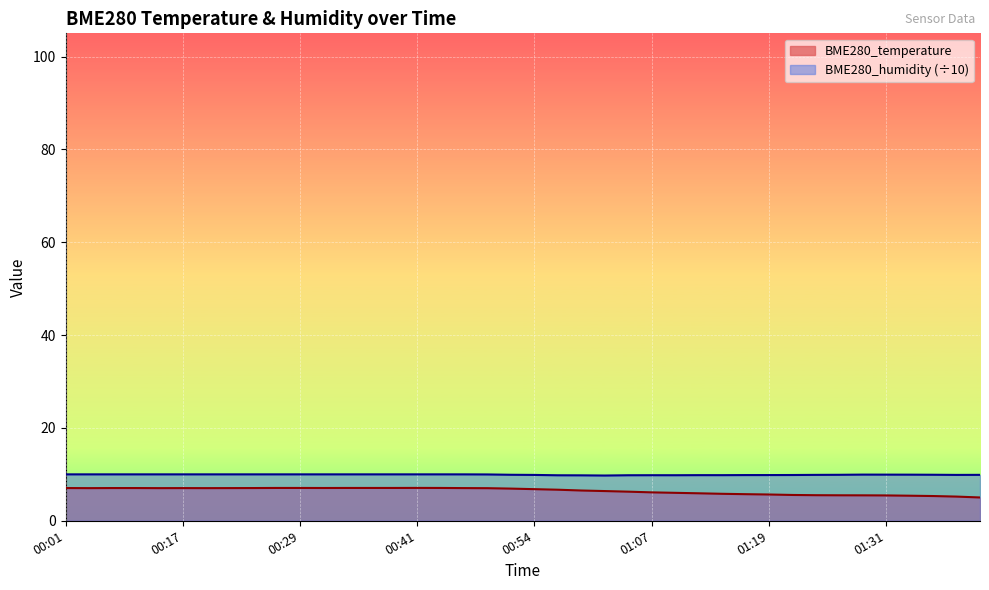

What is the difference between the second highest and minimum values in the BME280_humidity series?

0.3